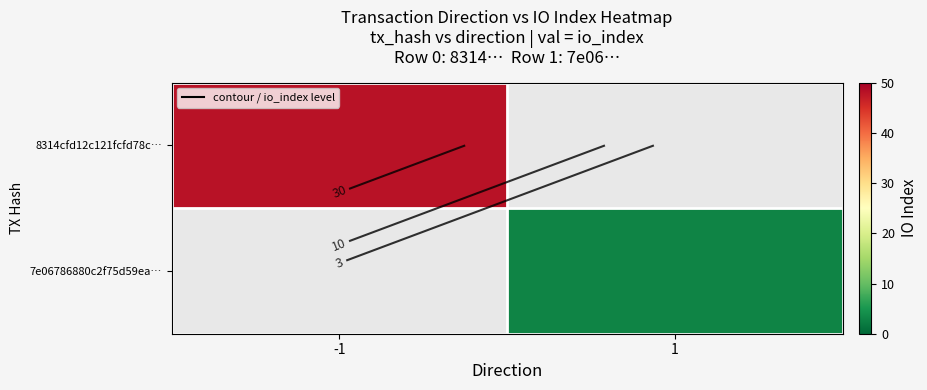

At which label is 8314cfd12c121fcfd78c… closest to 48?

-1